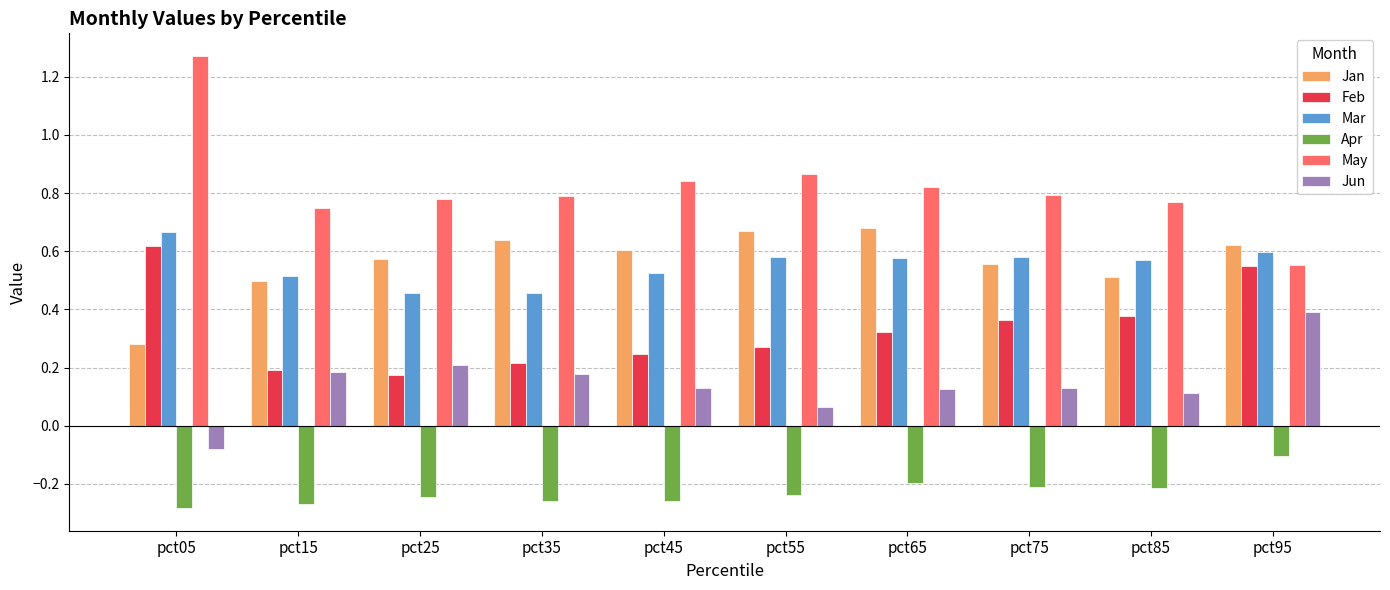

What is the sum of all Jun values?

1.4